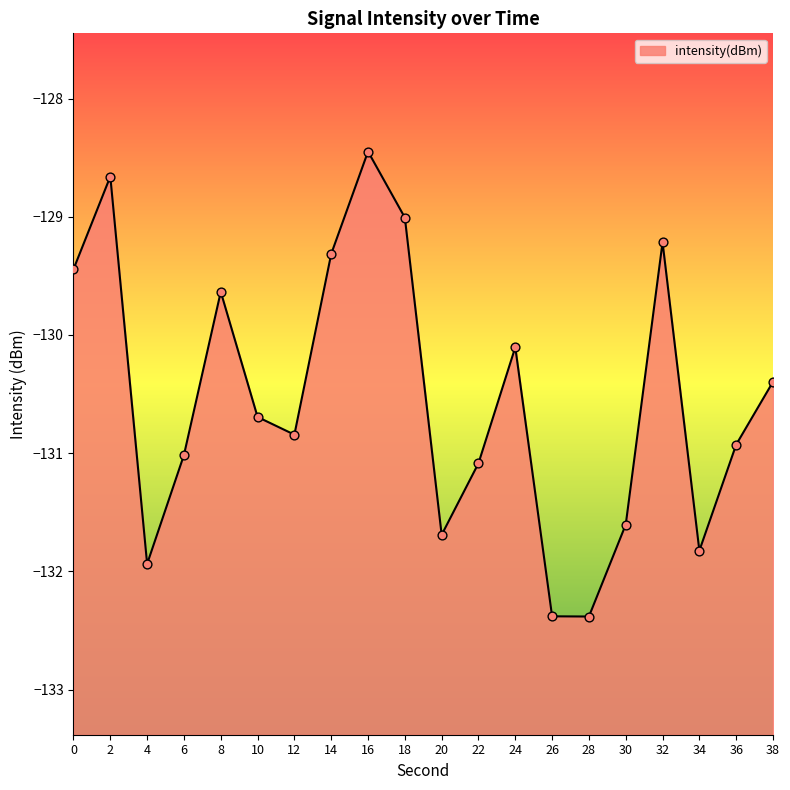

What is the change in value from 0 to 38?

-1.0